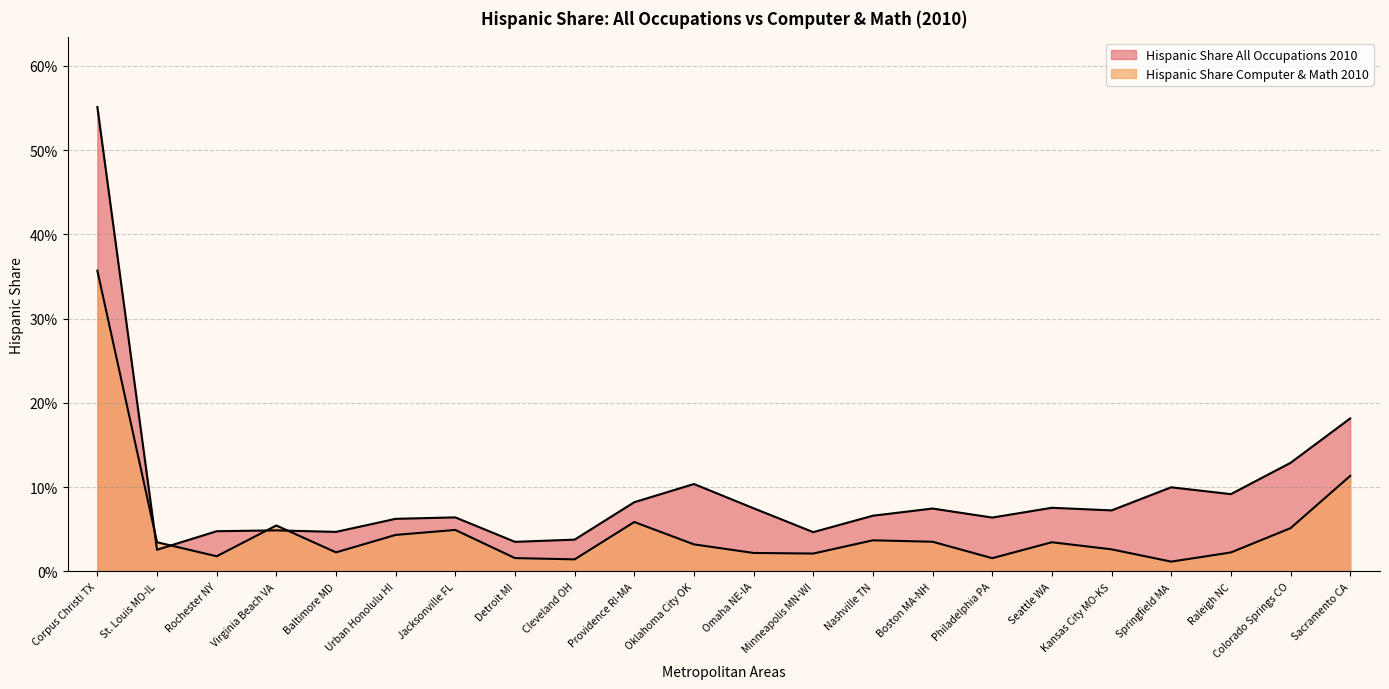

Which label corresponds to the smallest value in the chart?

Springfield MA